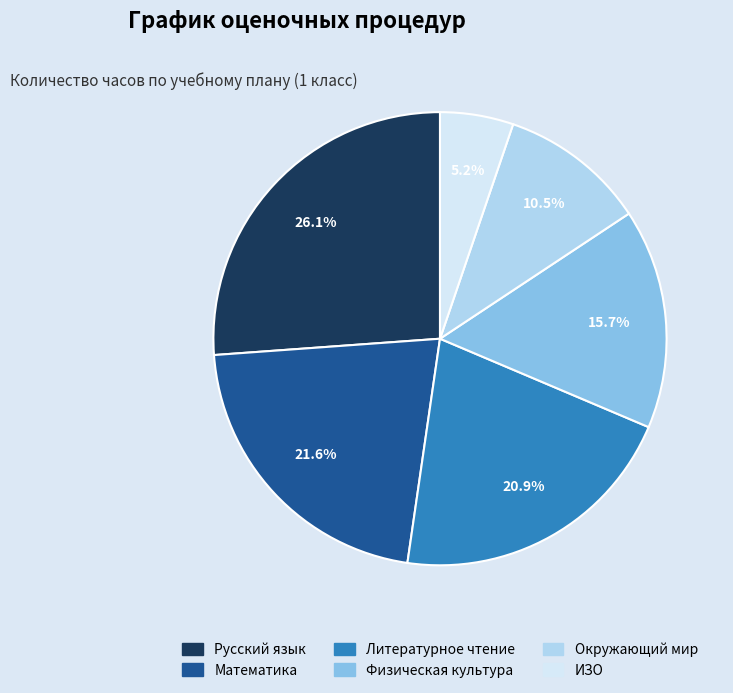

To the nearest percent, what is the difference between the Окружающий мир and Литературное чтение slice percentages?

10%